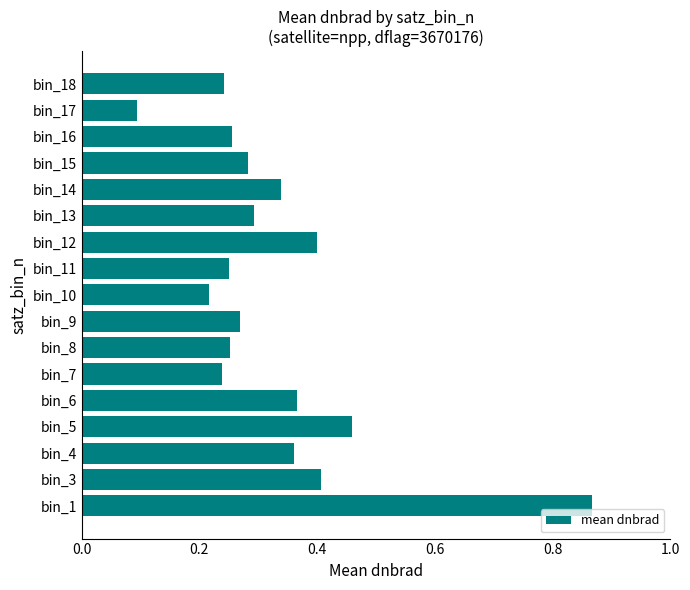

What is the sum of the values at bin_5 and bin_11?

0.7